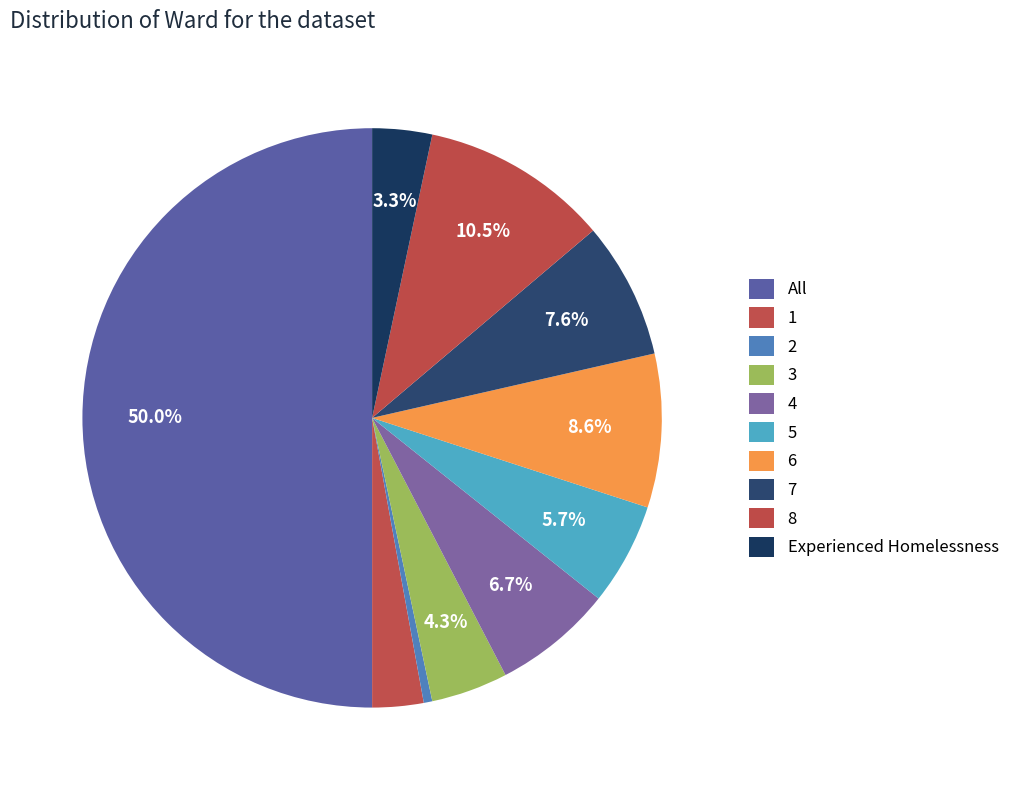

Count the number of slices in the pie.

10